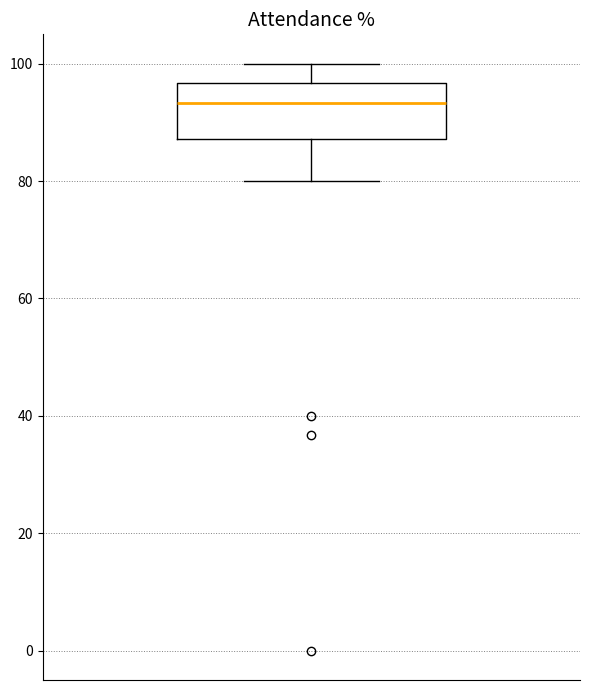

Transcribe this box plot: give where the median line is, the range the box spans, and where the two whiskers end, as read against the y-axis. The values are not printed on the chart, so give them approximately, as read against the axis.

median 94, box 88 to 96, whiskers 80 to 100